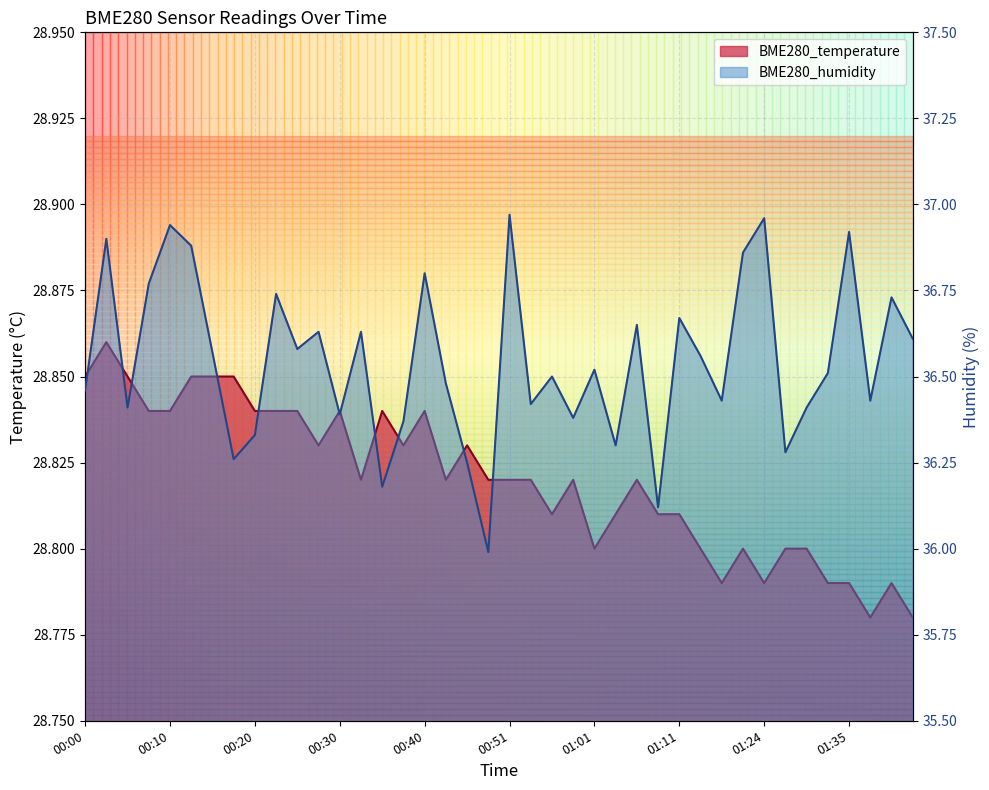

Which has a higher value, 01:24 or 00:20?

00:20